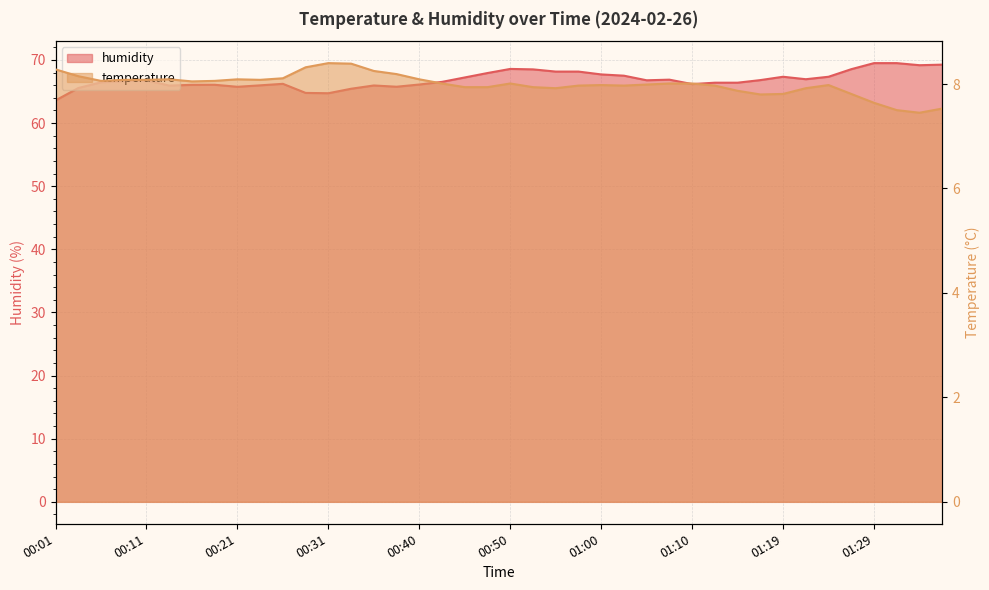

Reading left to right, extract all data points from this chart.

temperature: 00:01=8.3	00:04=8.2	00:06=8.1	00:09=8.1	00:11=8.1	00:13=8.1	00:16=8.1	00:18=8.1	00:21=8.1	00:23=8.1	00:26=8.1	00:28=8.3	00:31=8.4	00:33=8.4	00:35=8.2	00:38=8.2	00:40=8.1	00:43=8.0	00:45=7.9	00:48=7.9	00:50=8.0	00:52=7.9	00:55=7.9	00:57=8.0	01:00=8.0	01:02=8.0	01:05=8.0	01:07=8.0	01:10=8.0	01:12=8.0	01:14=7.9	01:17=7.8	01:19=7.8	01:22=7.9	01:24=8.0	01:27=7.8	01:29=7.6	01:32=7.5	01:34=7.5	01:36=7.5
humidity: 00:01=63.6	00:04=65.5	00:06=66.5	00:09=66.7	00:11=66.8	00:13=65.9	00:16=66.1	00:18=66.1	00:21=65.8	00:23=66.0	00:26=66.2	00:28=64.8	00:31=64.7	00:33=65.4	00:35=66.0	00:38=65.8	00:40=66.1	00:43=66.5	00:45=67.2	00:48=67.9	00:50=68.6	00:52=68.5	00:55=68.2	00:57=68.2	01:00=67.7	01:02=67.5	01:05=66.8	01:07=66.9	01:10=66.2	01:12=66.4	01:14=66.4	01:17=66.8	01:19=67.3	01:22=67.0	01:24=67.3	01:27=68.5	01:29=69.5	01:32=69.5	01:34=69.2	01:36=69.3